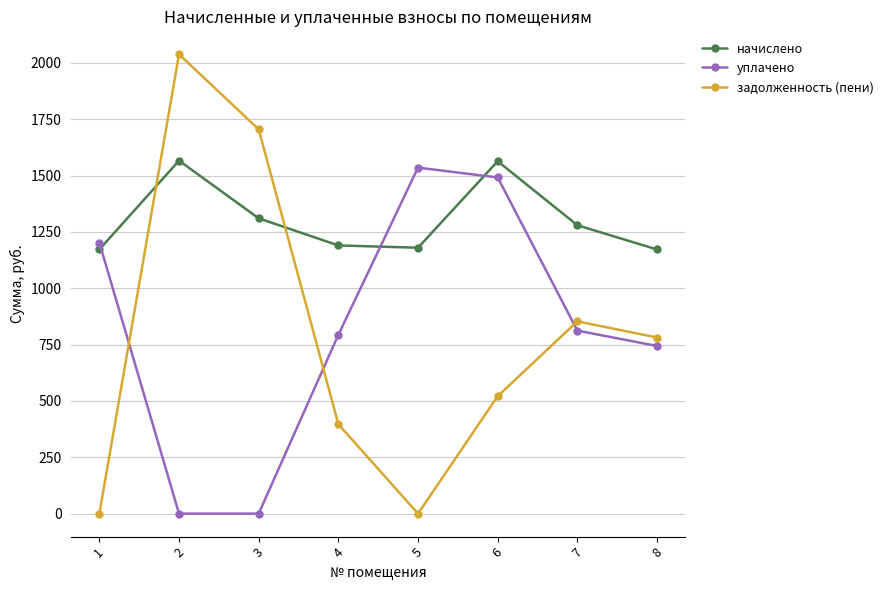

How many categories are shown in the chart?

8